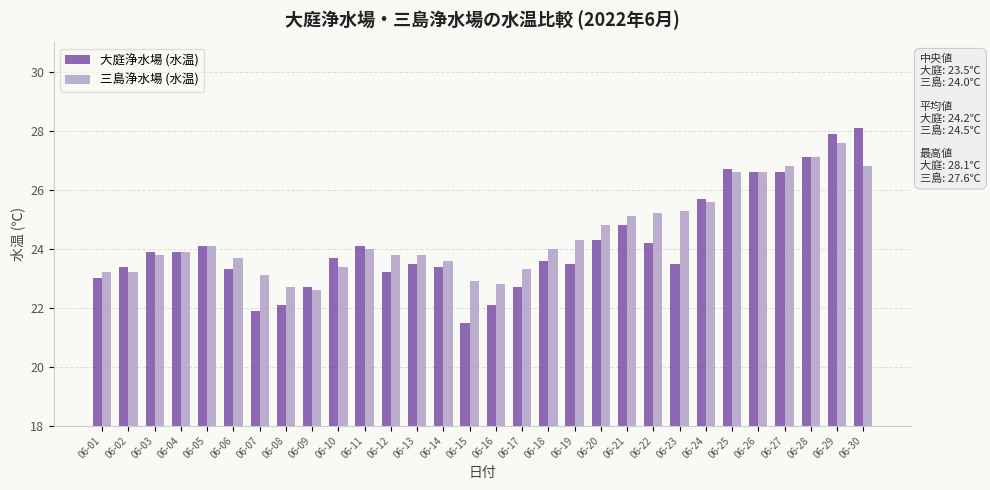

How many bars are there in total?

60